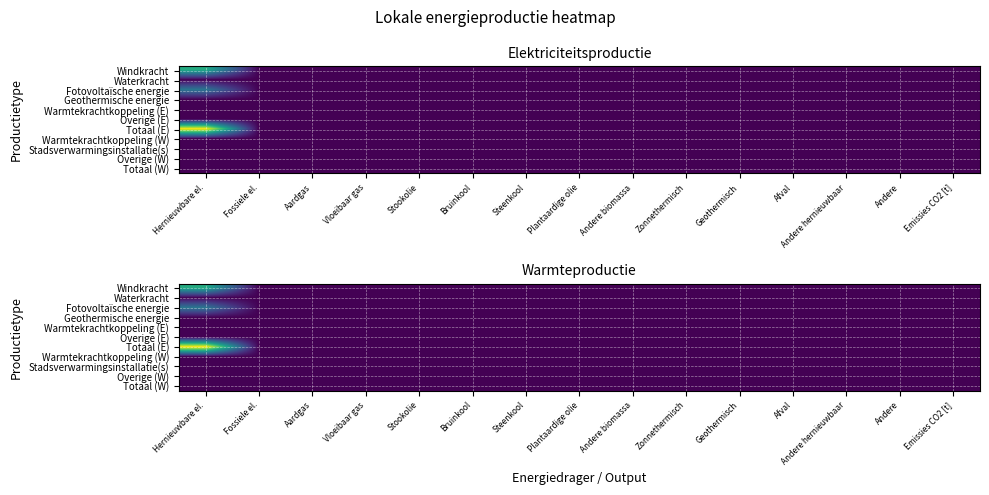

Which label corresponds to the largest value in the chart?

Hernieuwbare el.